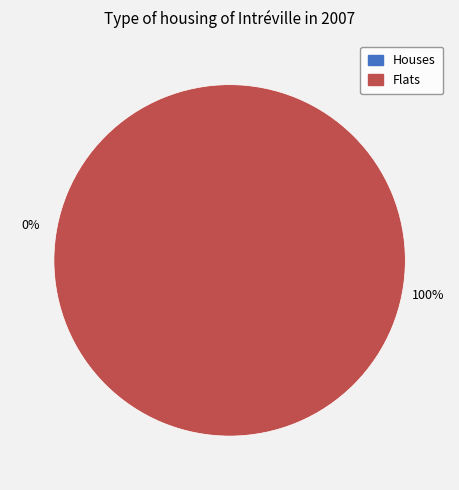

What percentage is the 237763 slice, to the nearest percent?

100%